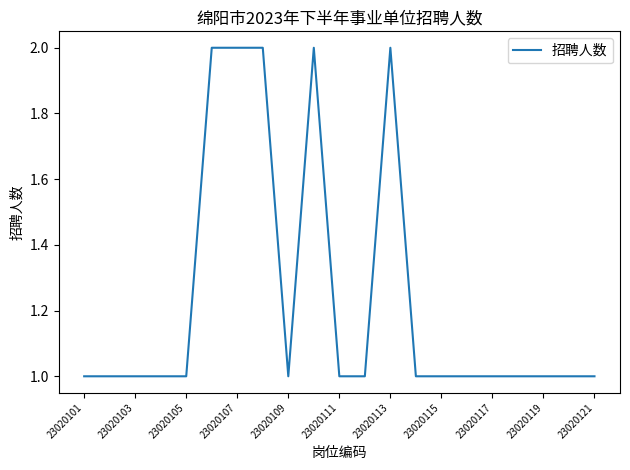

How many values are between 1 and 2?

21